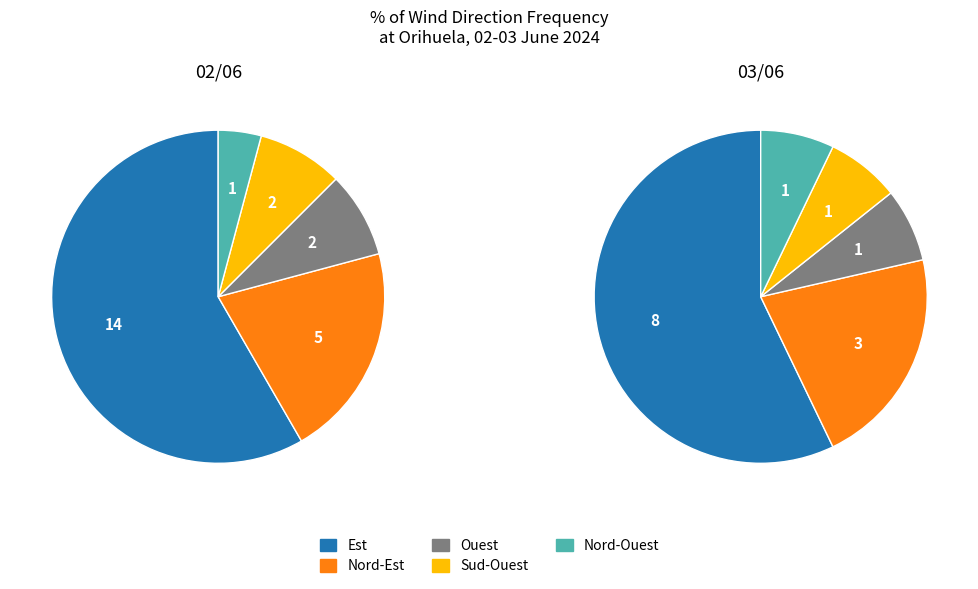

How much of the chart is everything except Nord-Est?

79.2%